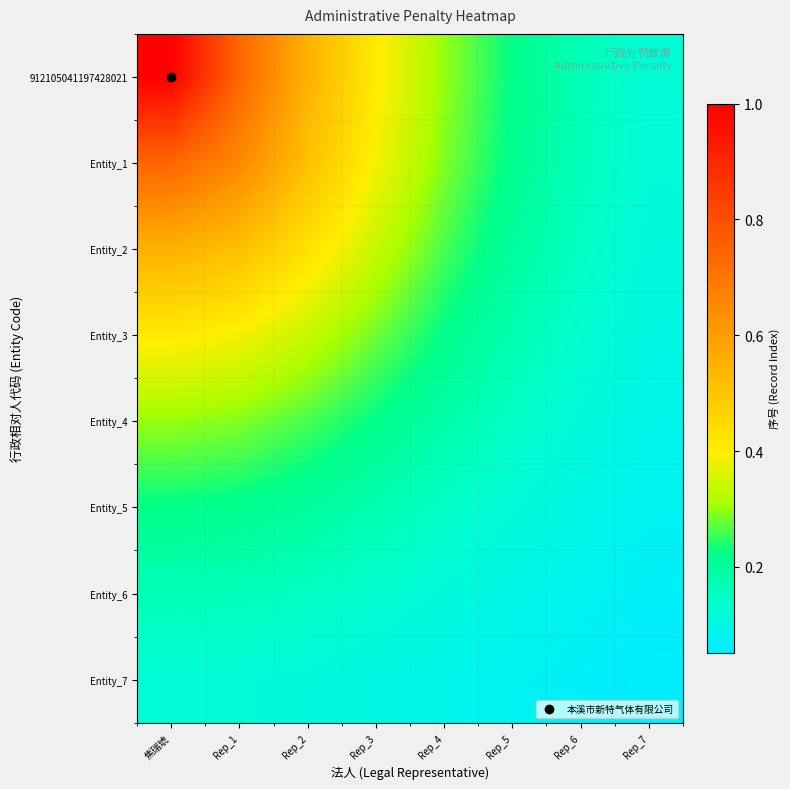

At which category is the sum across all series the highest?

焦瑞琥